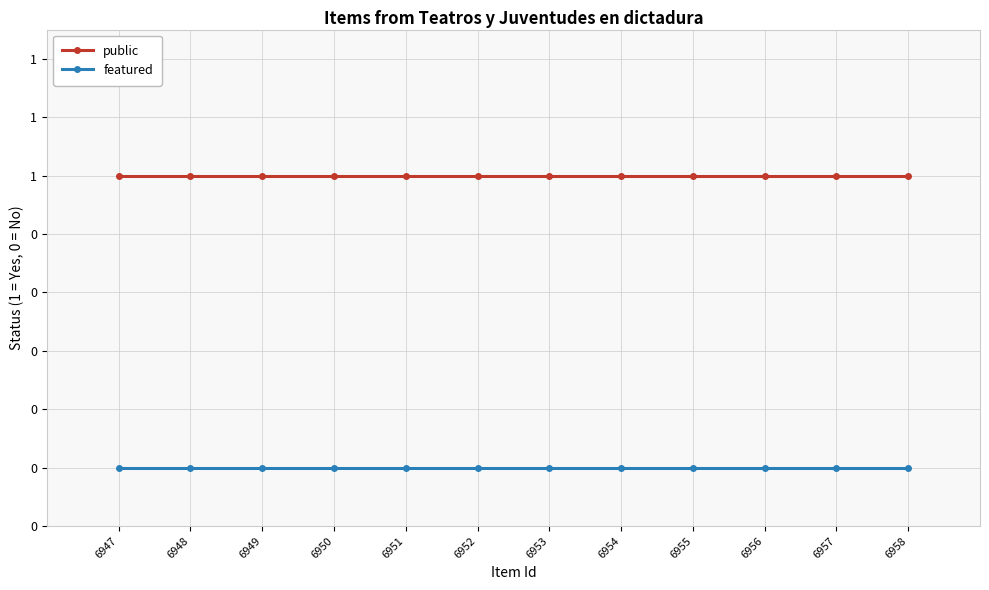

True or false: featured and public cross at least once.

False